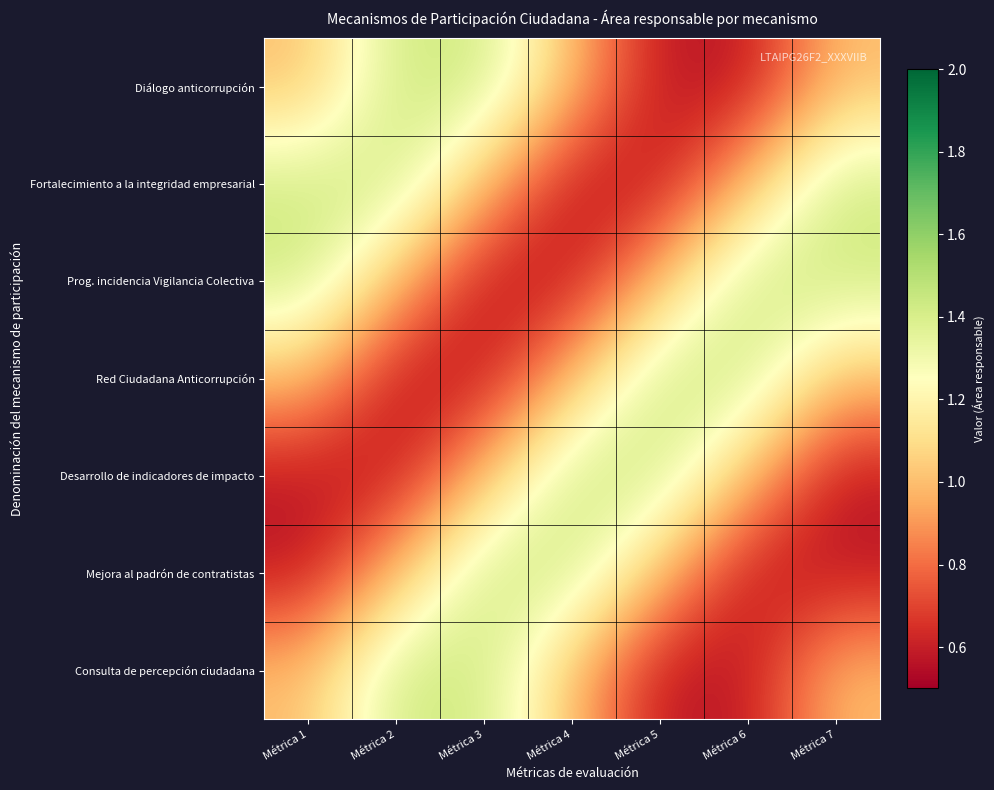

How many categories are shown in the chart?

7